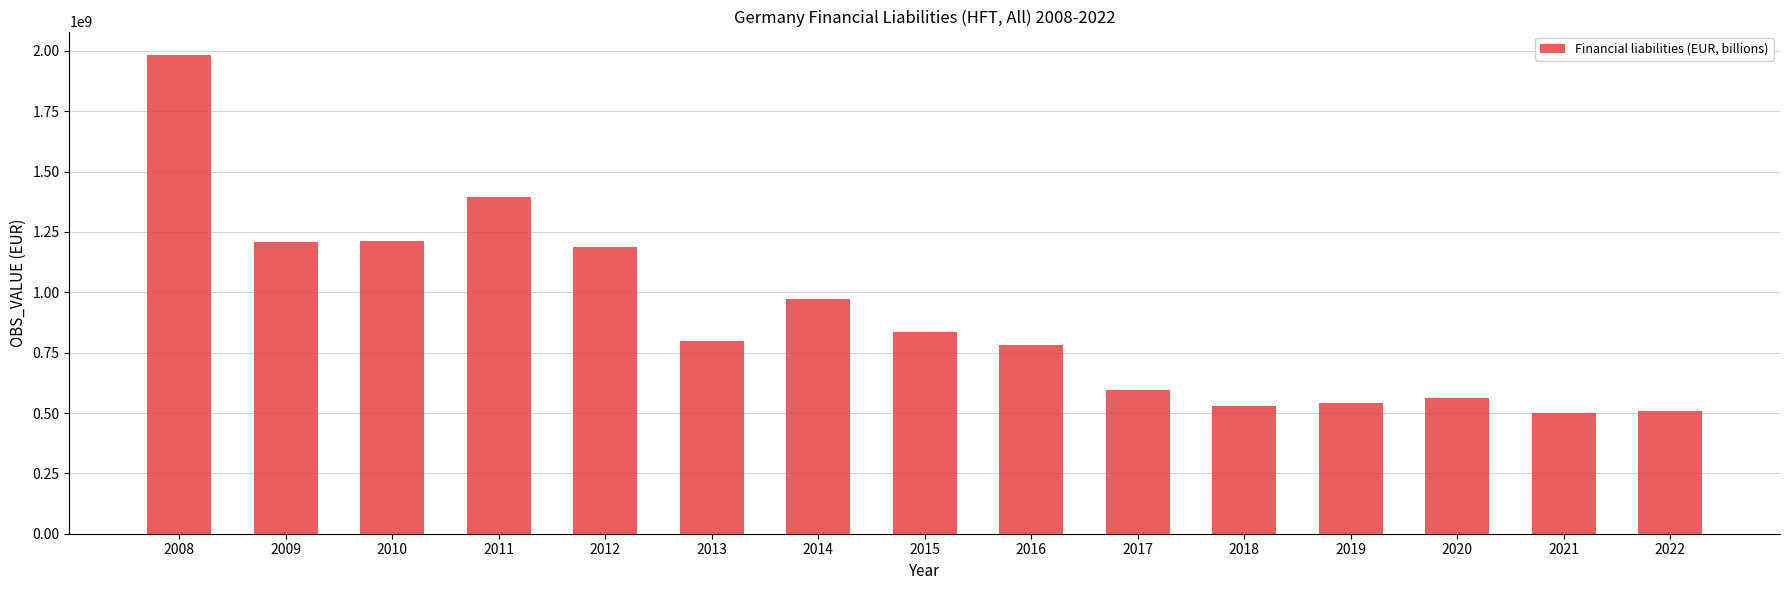

What is the average value?

907341840